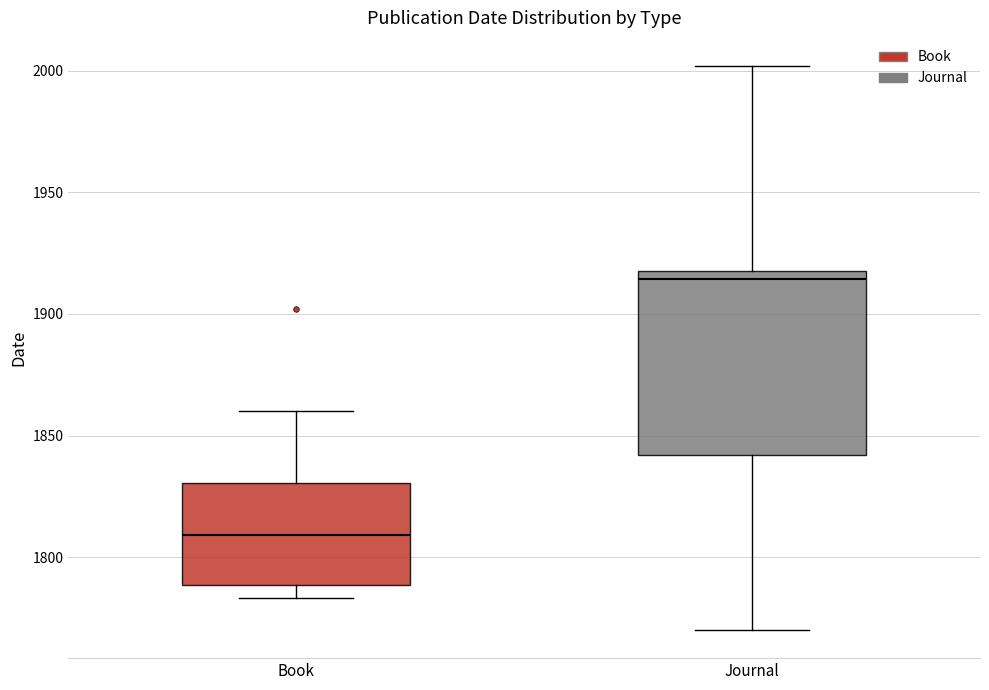

Comparing the boxes themselves (not the whiskers), which one is the tallest?

Journal